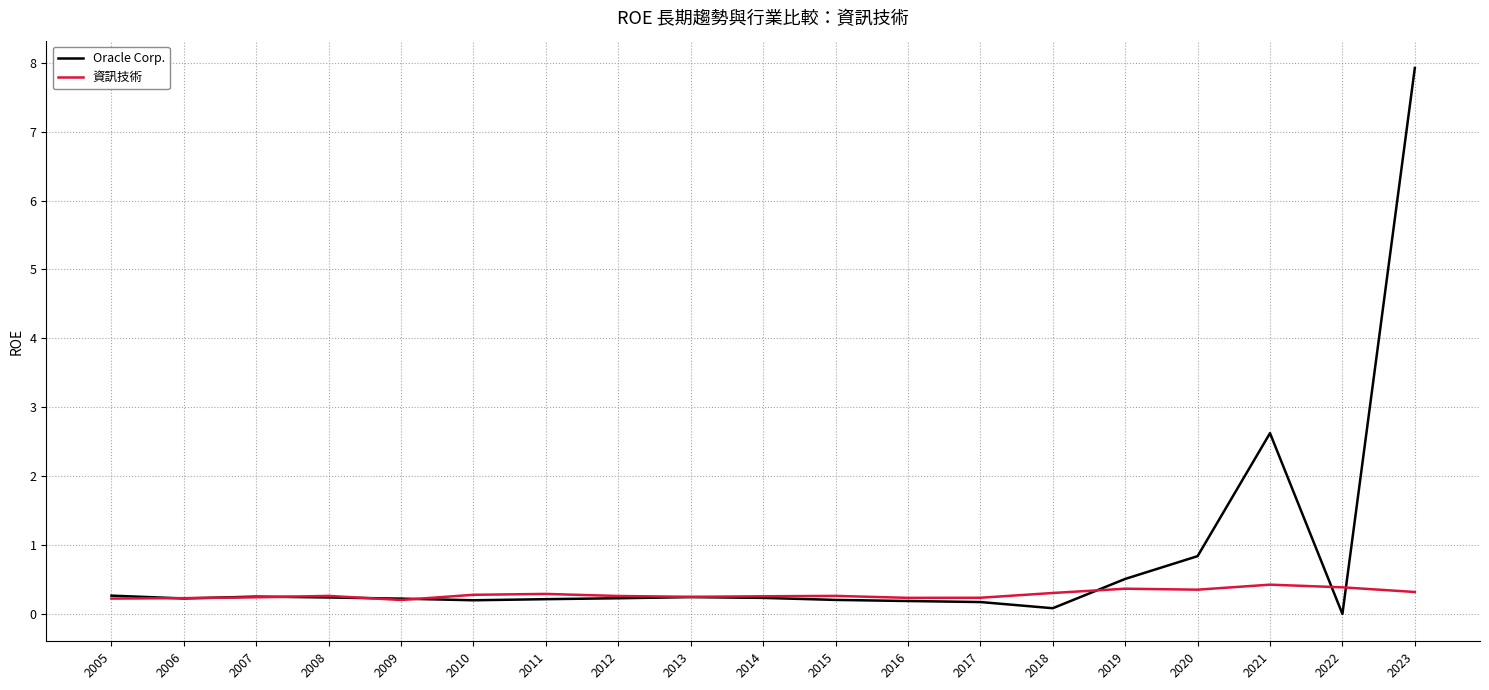

Is it true that 資訊技術 equals 0.2 at 2006?

True